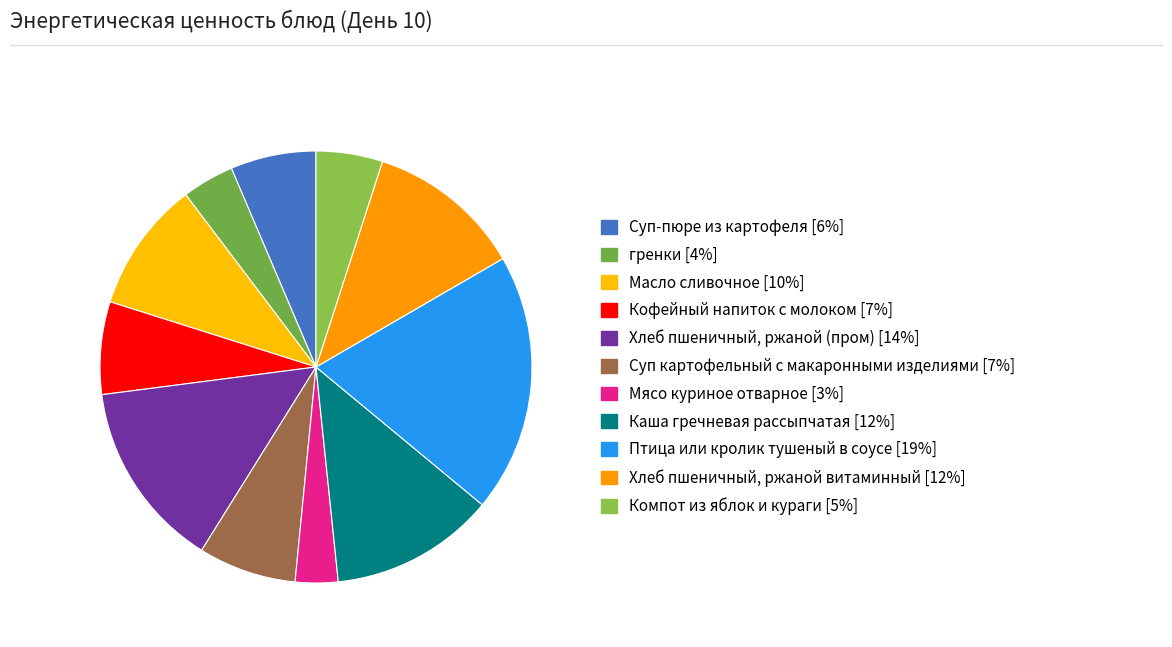

How many slices are in this pie chart?

11